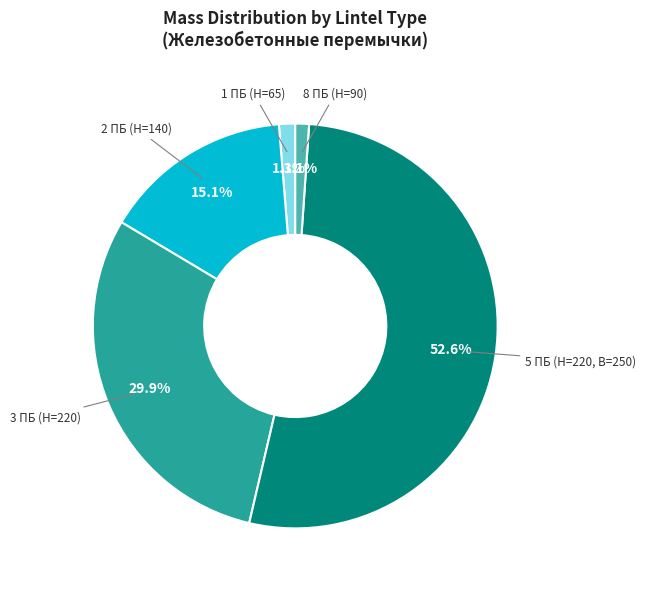

Is there a majority slice in this chart?

Yes